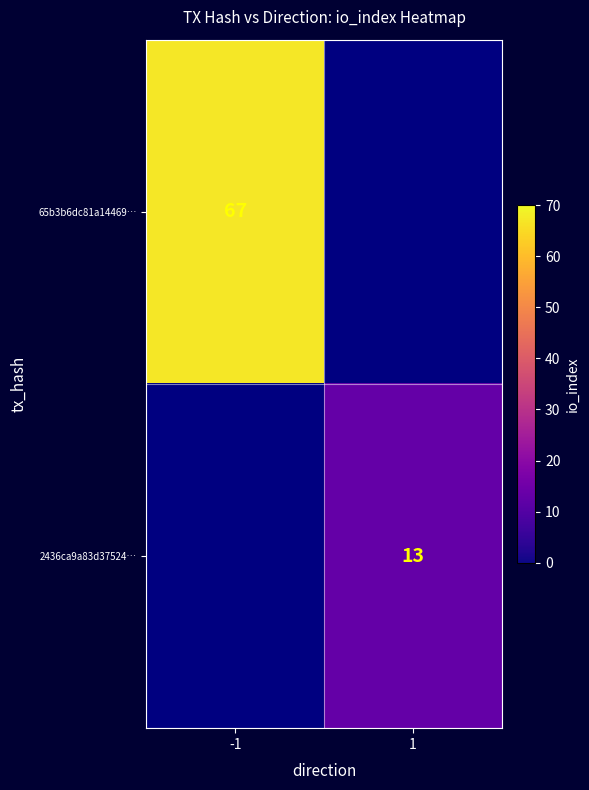

The value of 65b3b6dc81a14469… at -1 is 37. True or false?

False